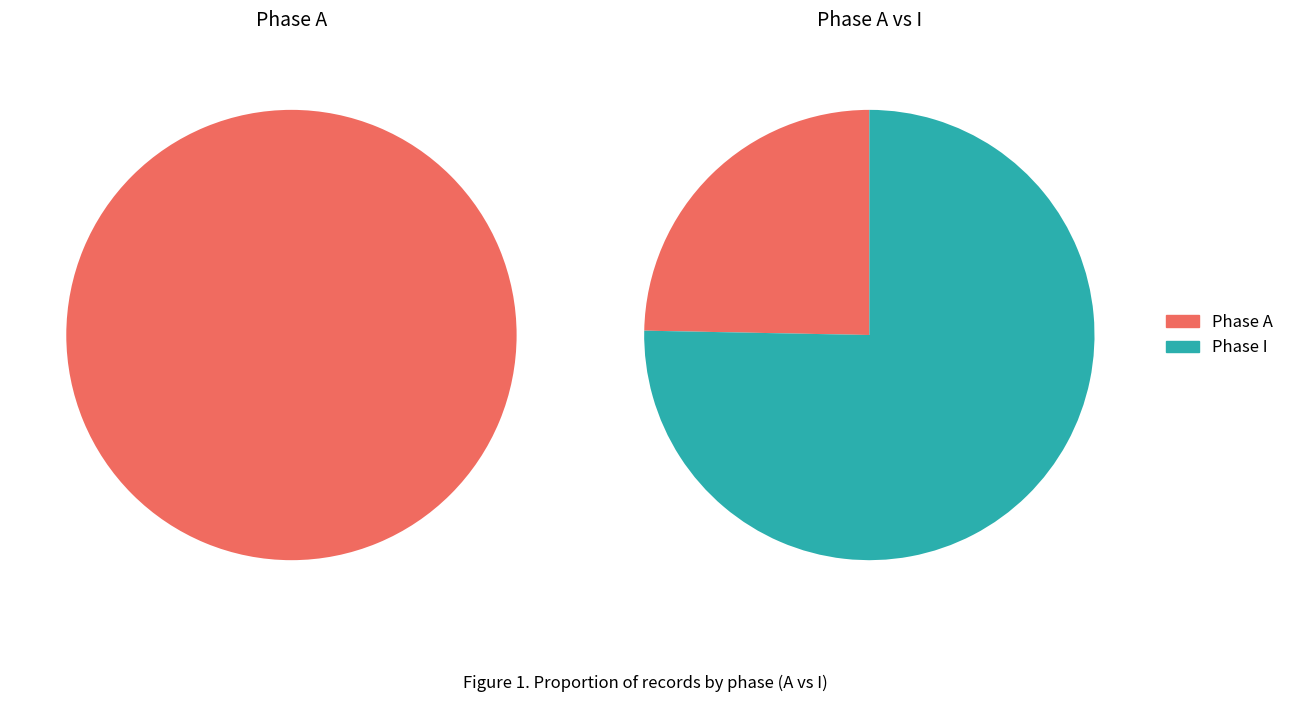

Do 16 and 12 together represent more than half of the pie?

No